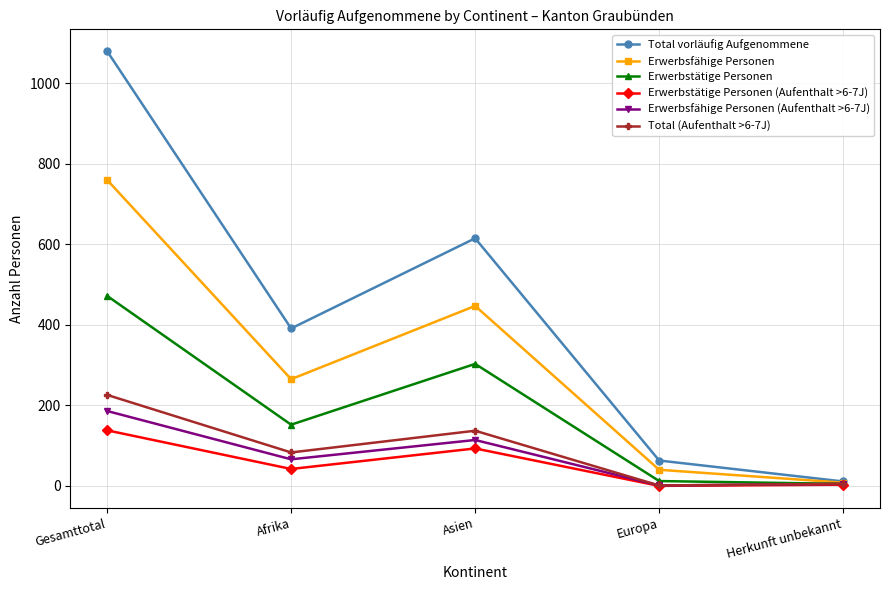

In Erwerbstätige Personen, how many points are higher than both neighbors (excluding endpoints)?

1